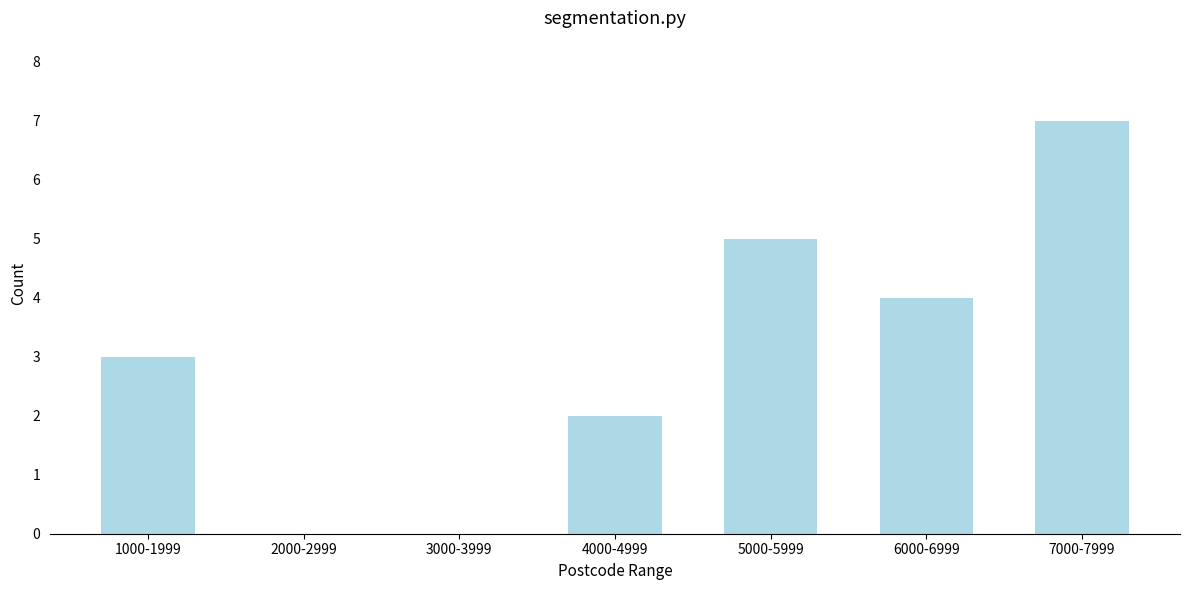

Reading right to left, extract all data points from this chart.

7000-7999=7	6000-6999=4	5000-5999=5	4000-4999=2	3000-3999=0	2000-2999=0	1000-1999=3